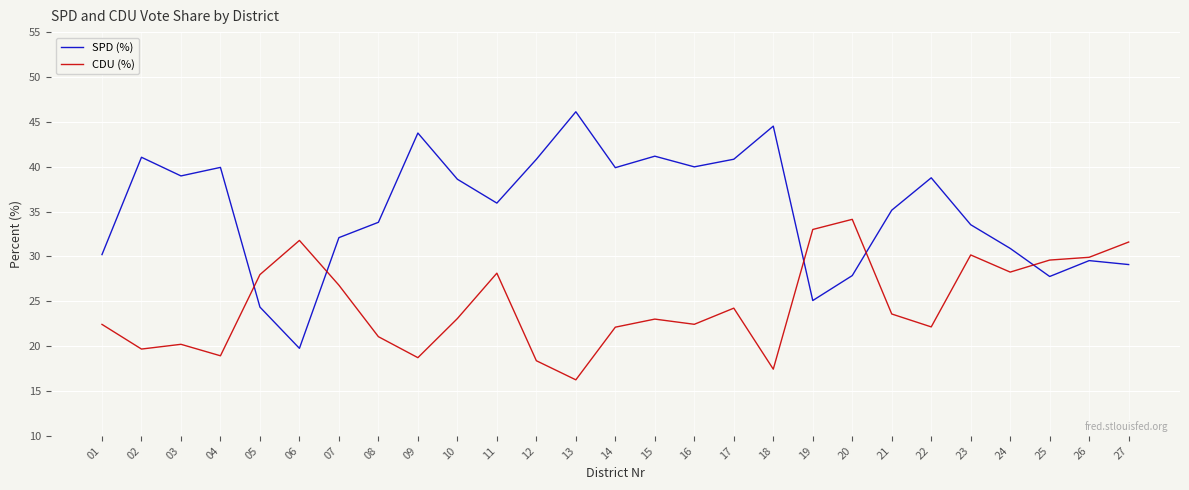

Which series has the largest total across all categories?

SPD (%)